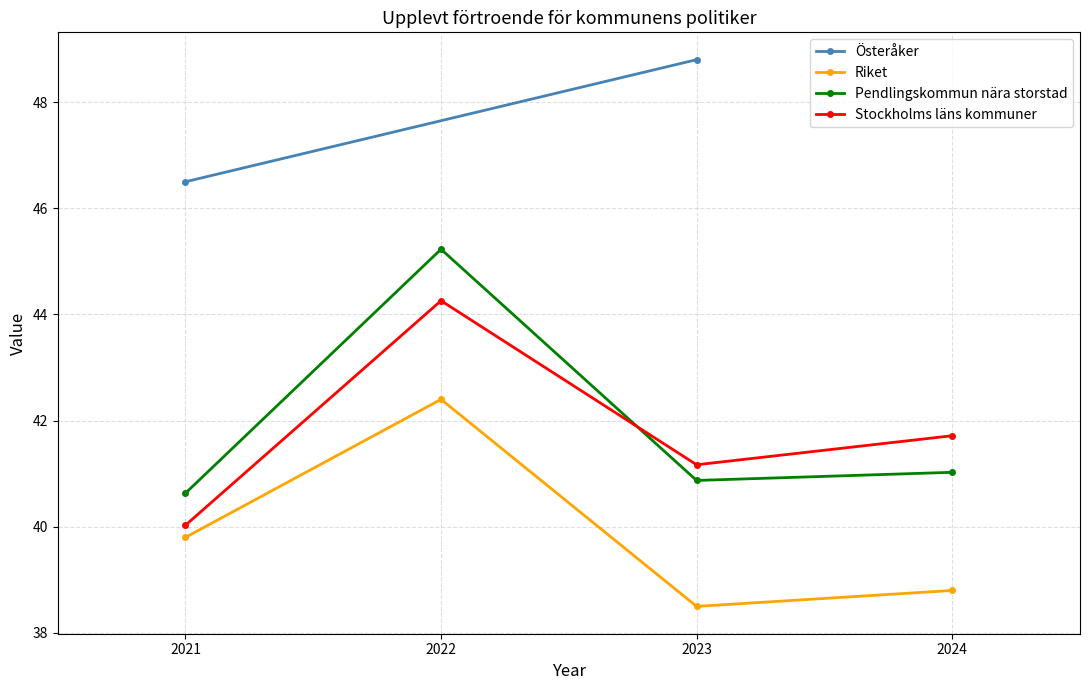

True or false: Pendlingskommun nära storstad and Riket cross at least once.

False